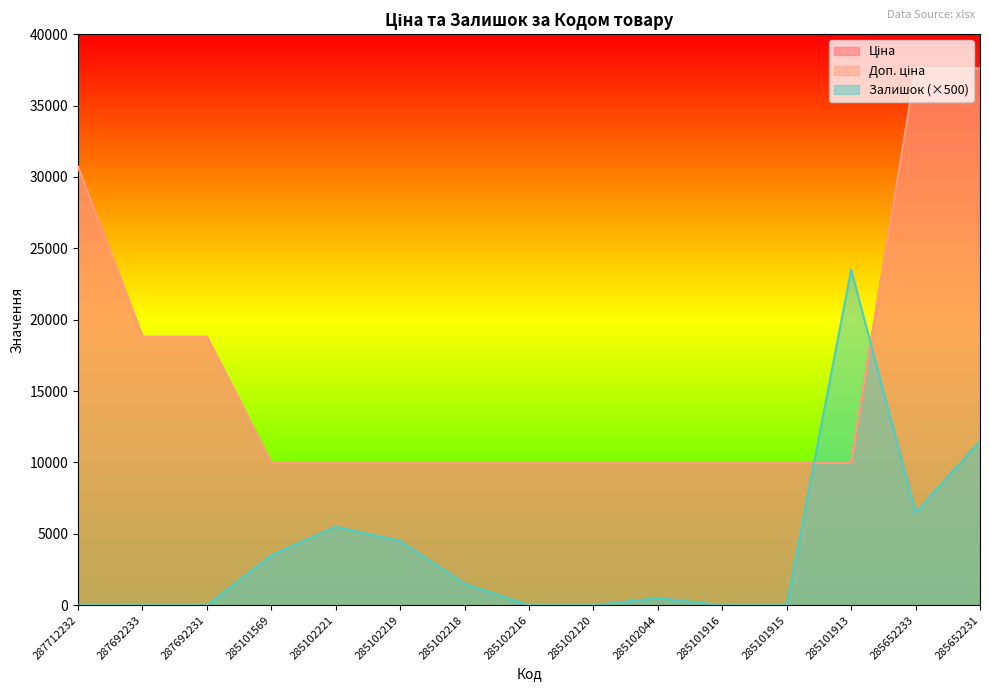

What is the total value across all series at 285652231?

86687.2